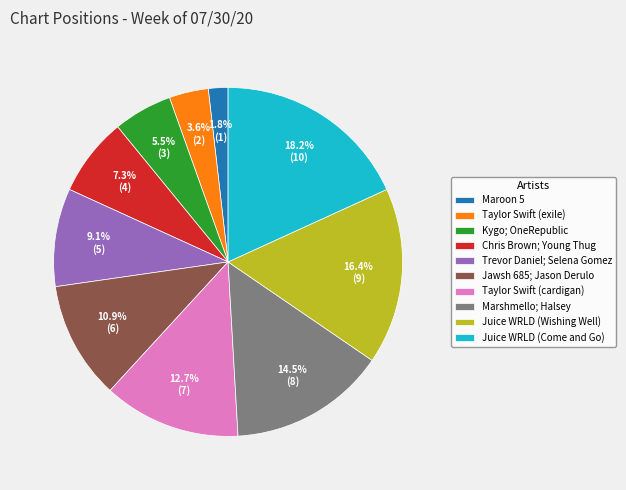

To the nearest percent, what is the average slice percentage?

10%